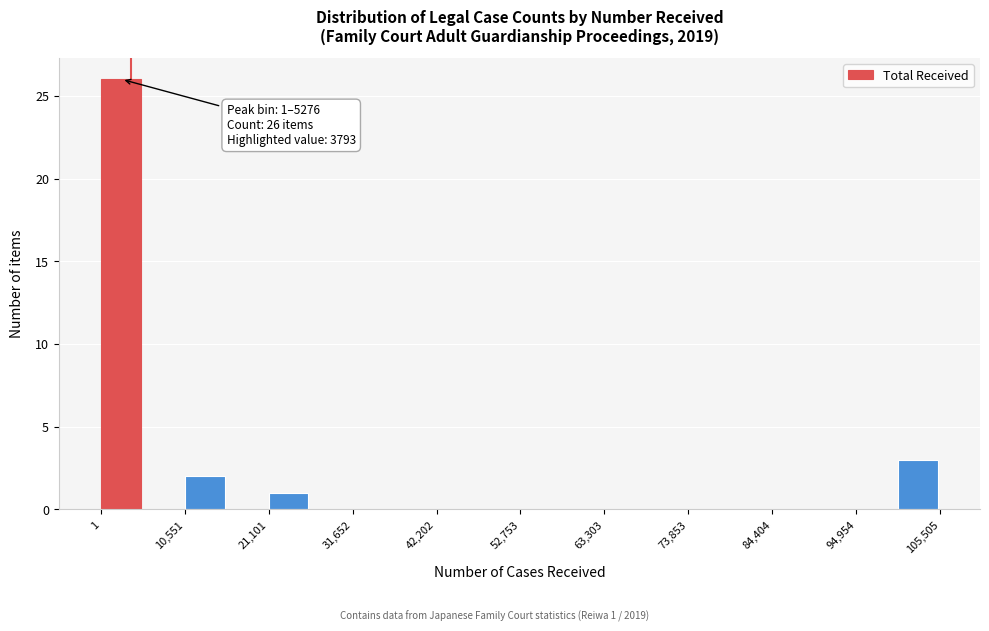

Read against the x-axis, roughly where is the centre of the tallest bar?

2000